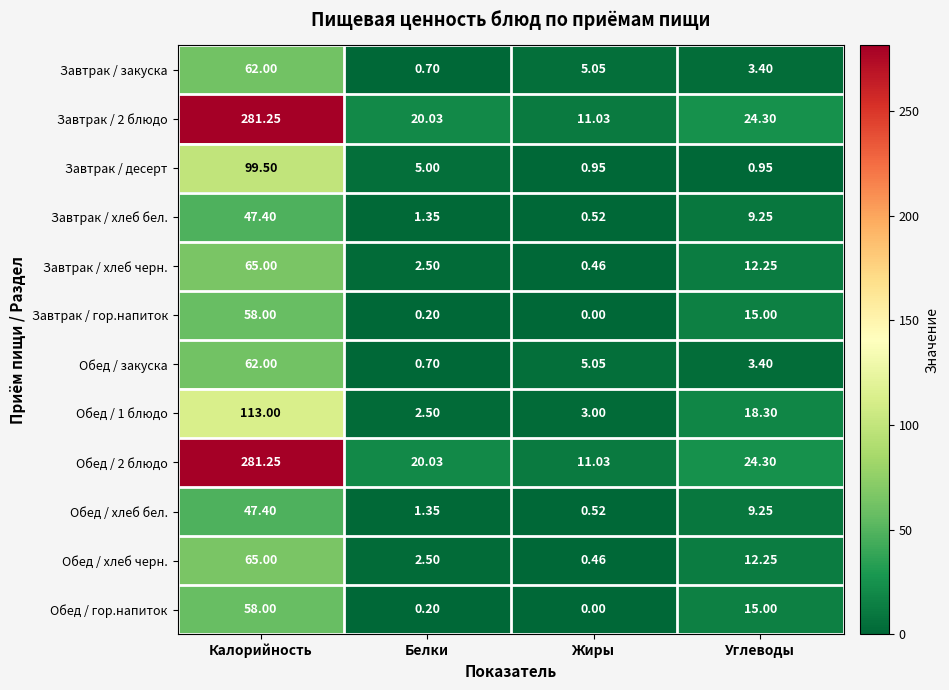

At which label does Обед / гор.напиток reach its minimum?

Жиры